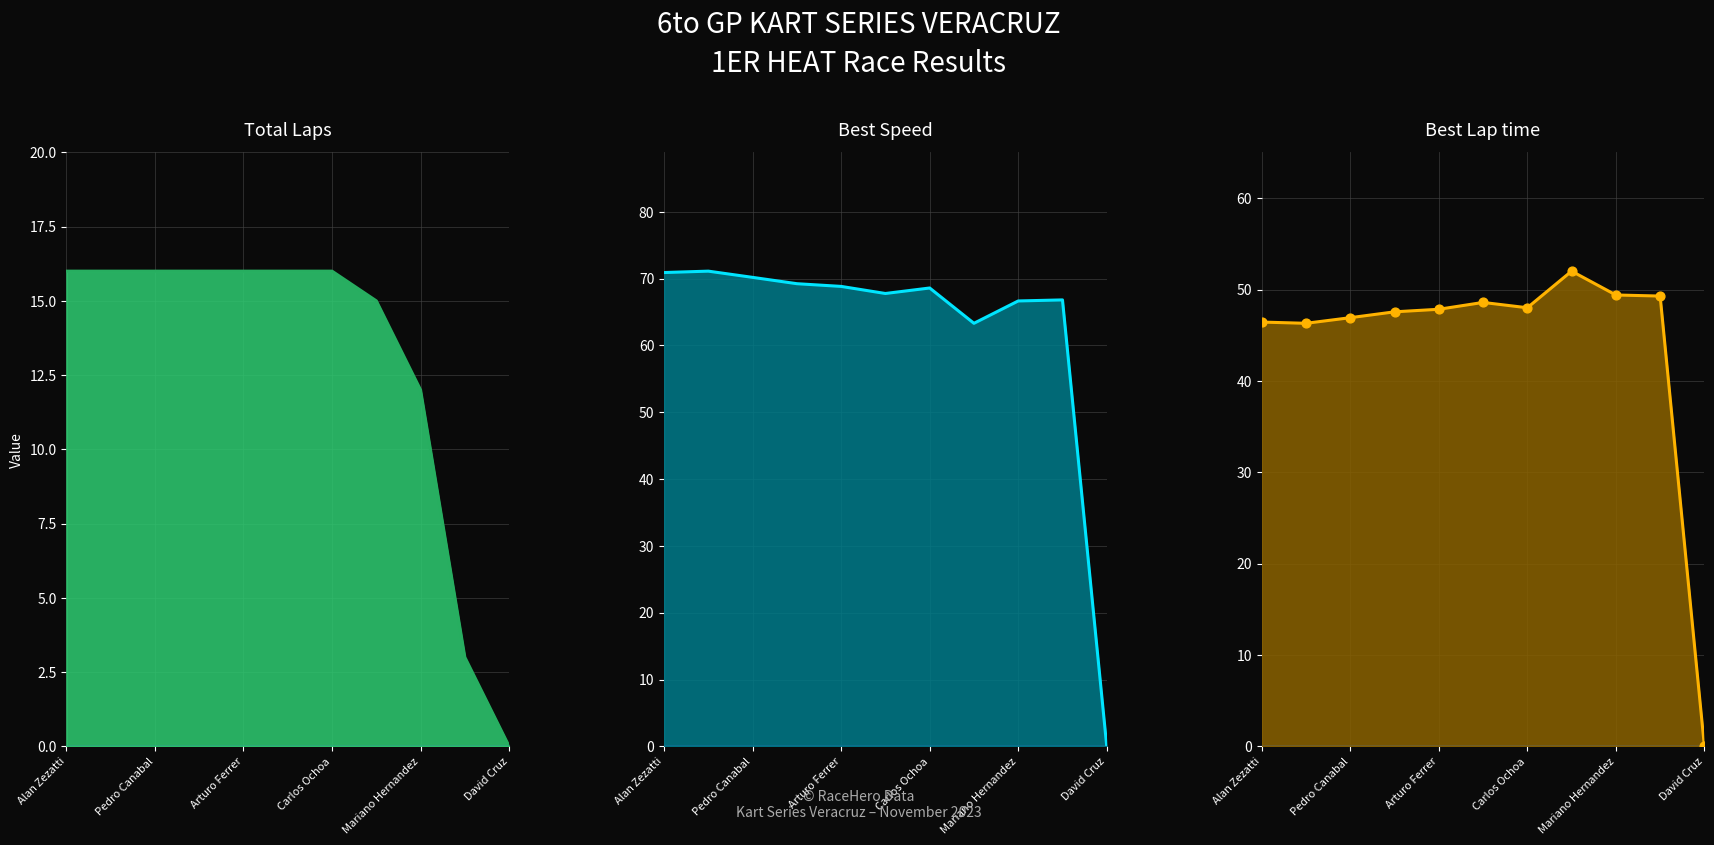

At how many categories does at least one series exceed 8?

10